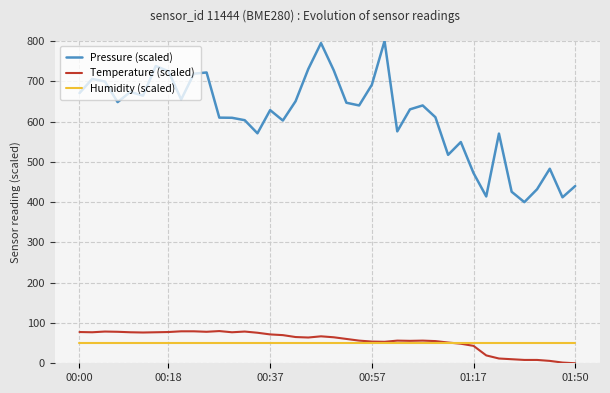

What is the maximum value shown in the chart?

800.0